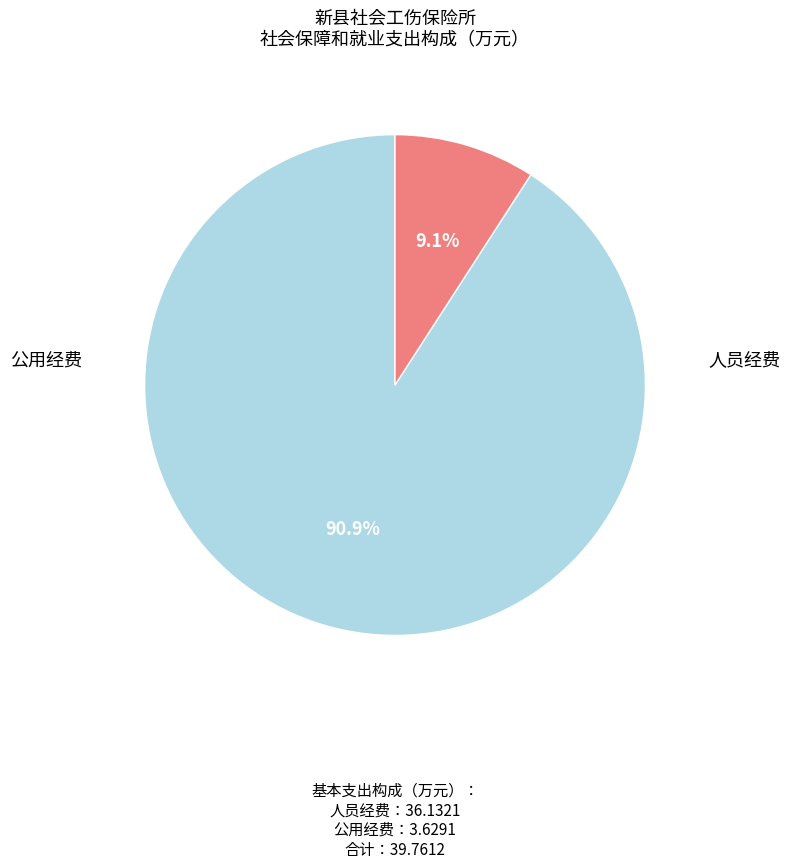

Is there any slice that represents more than half of the pie?

Yes